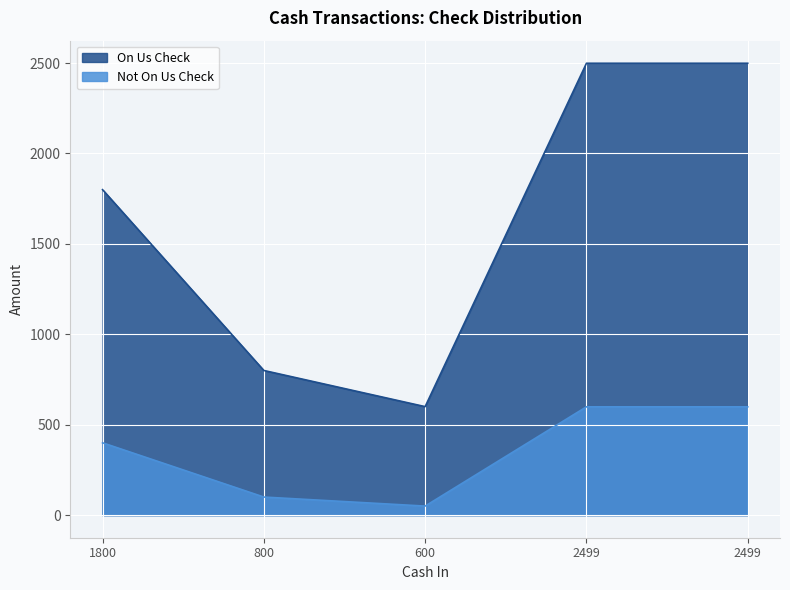

True or false: On Us Check and Not On Us Check cross at least once.

False